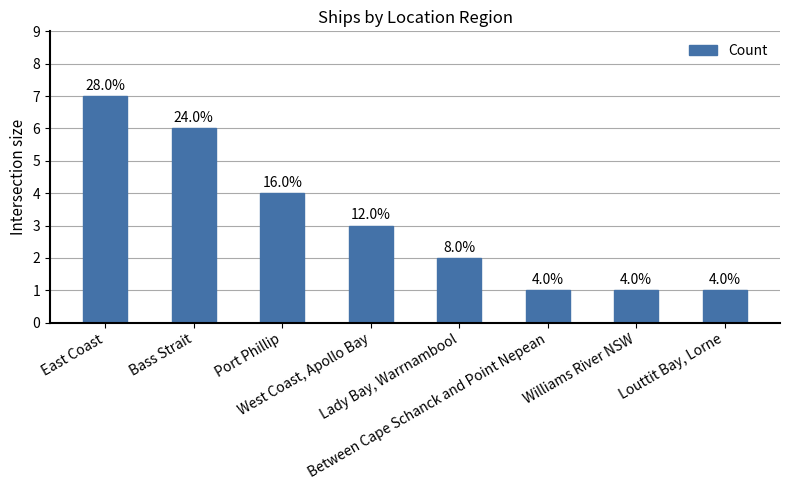

At which category does the chart reach its minimum across all series?

Between Cape Schanck and Point Nepean